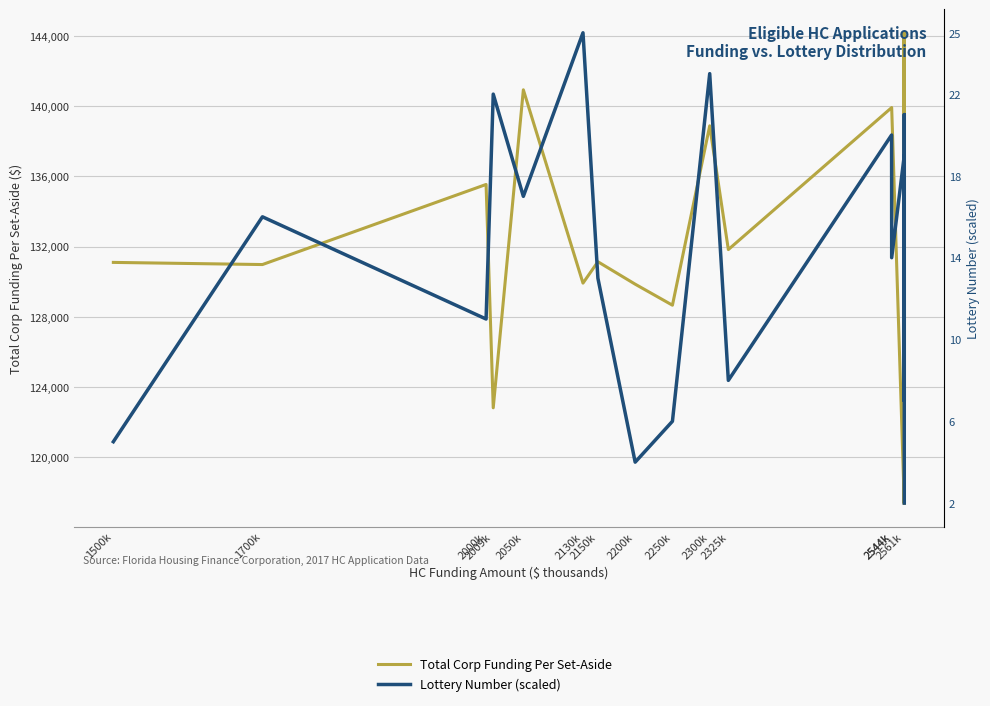

Does the chart display data point markers on the line(s)?

No